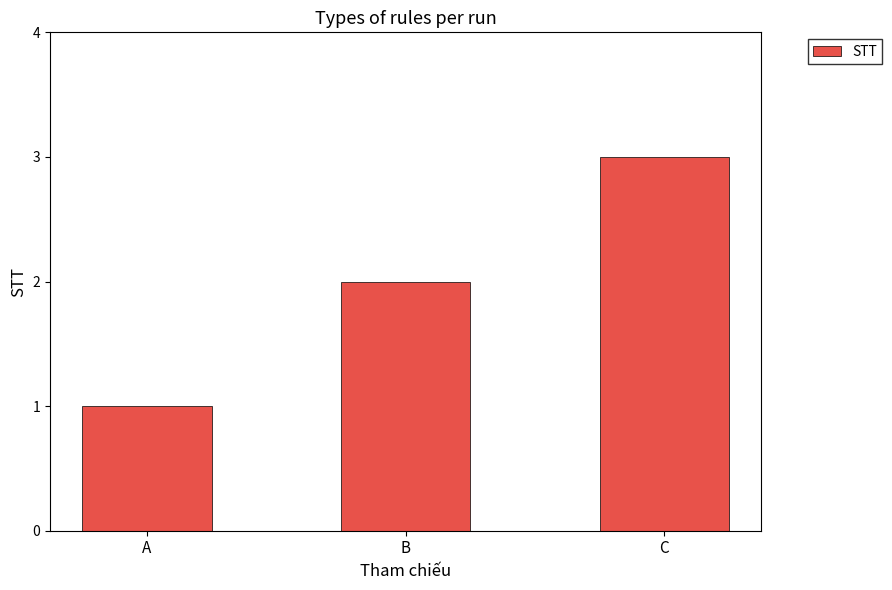

What is the difference between the maximum and minimum values?

2